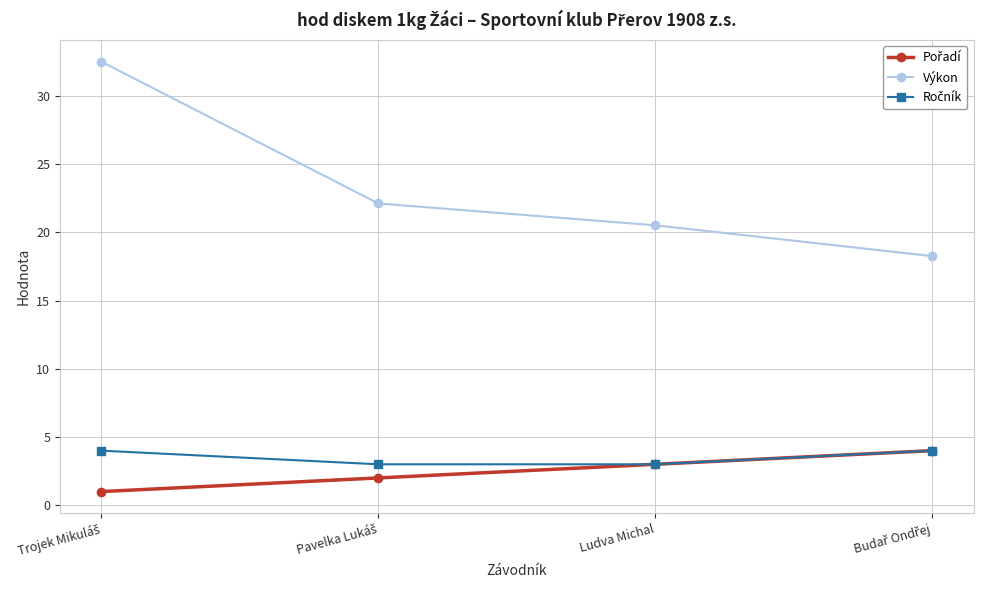

What is the total value across all series at Ludva Michal?

26.5